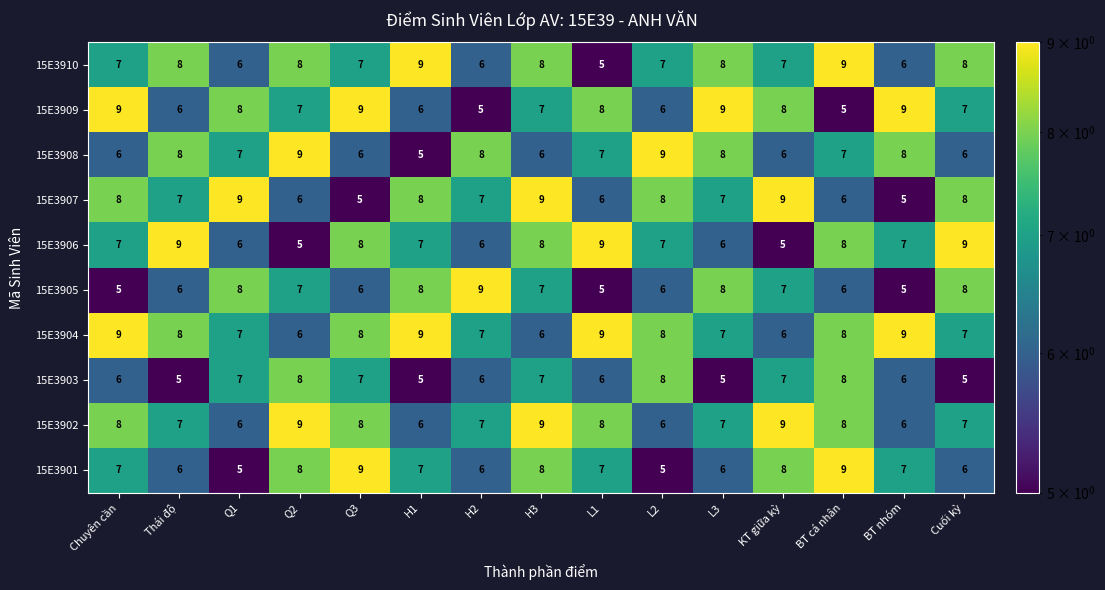

What is the maximum value for 15E3907?

9